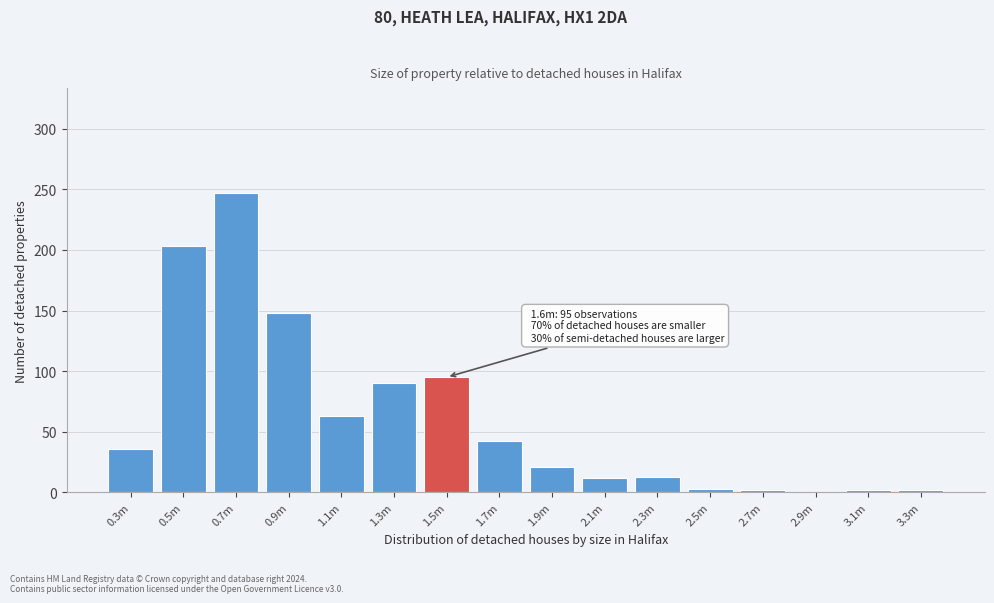

At which category does the chart reach its peak across all series?

0.7m